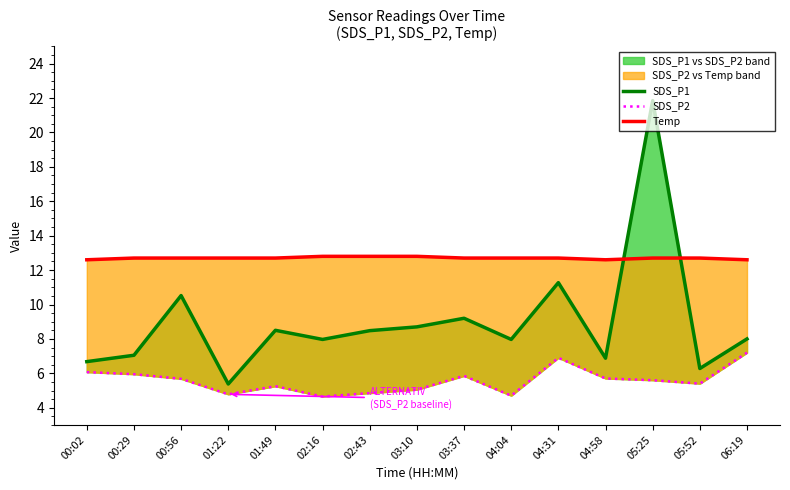

What is the total value across all series at 02:16?

25.4